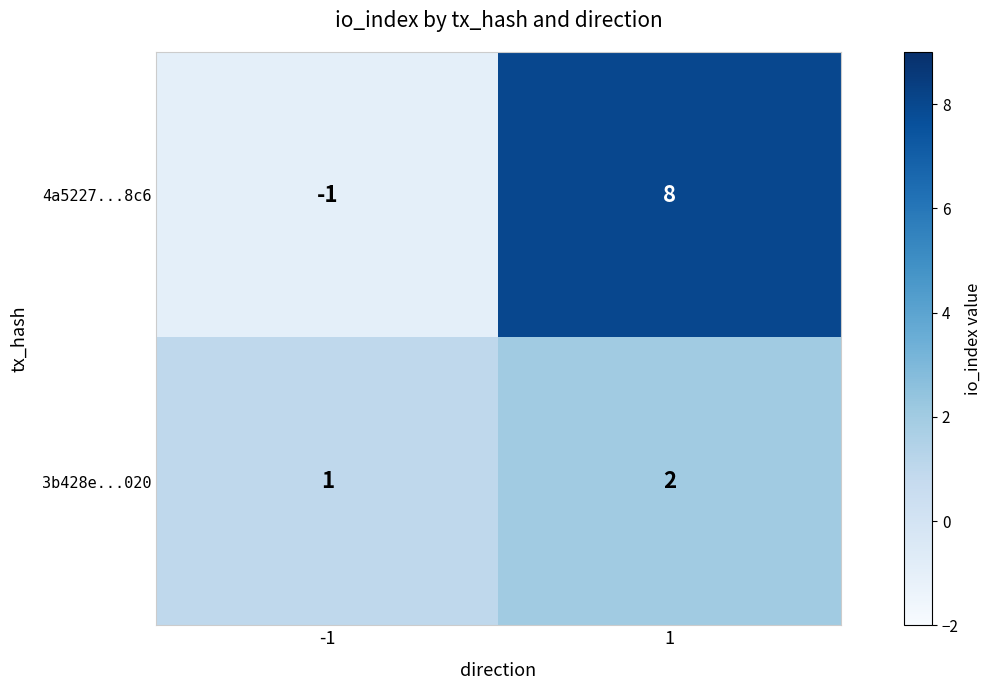

Count the number of data series in this chart.

2